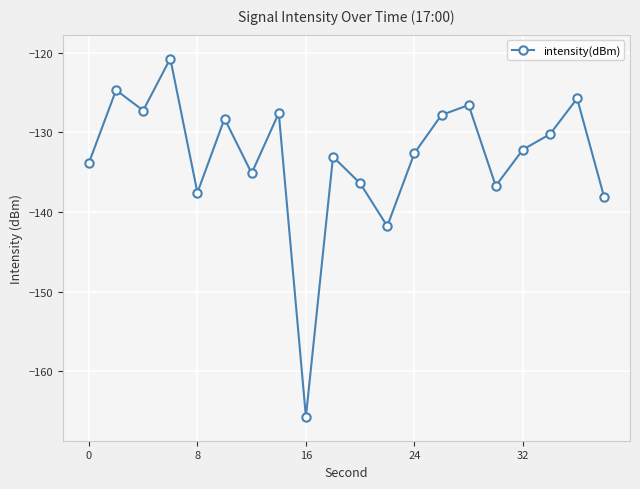

What is the value of the 2nd point from the left?

-124.7